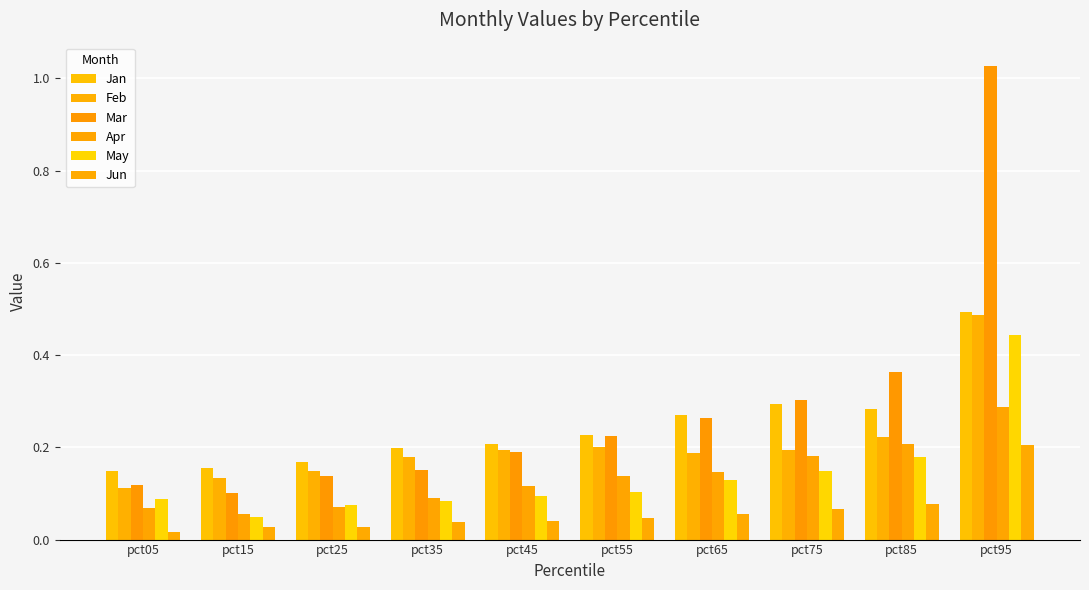

Which category has the lowest value in the Apr series?

pct15